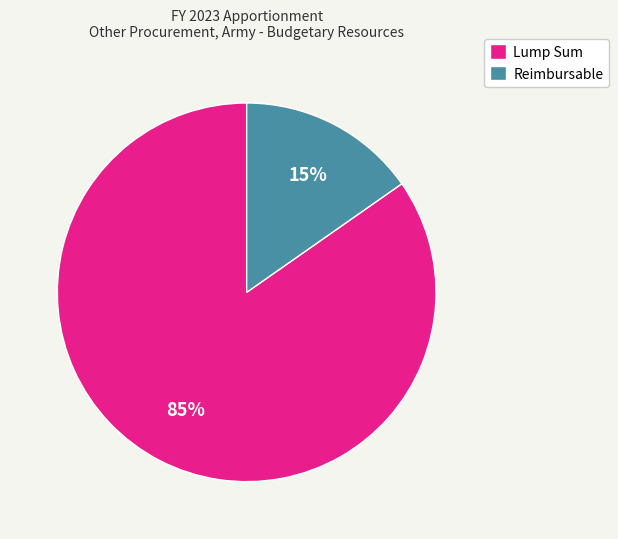

Between Reimbursable and Lump Sum, which is larger?

Lump Sum